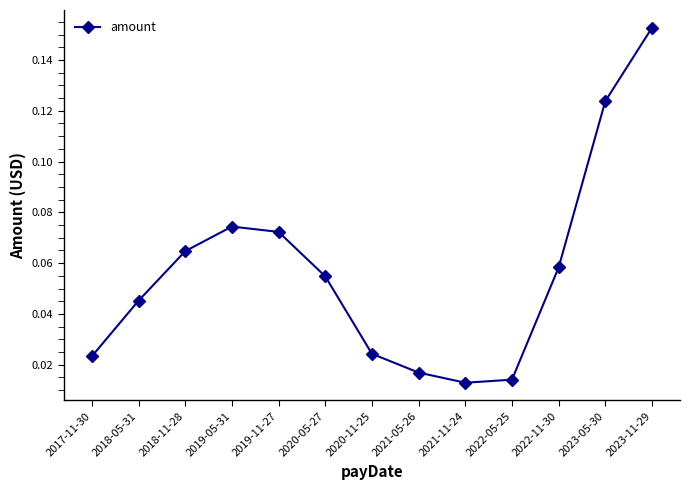

True or false: the data has more than 0 interior local peaks.

True